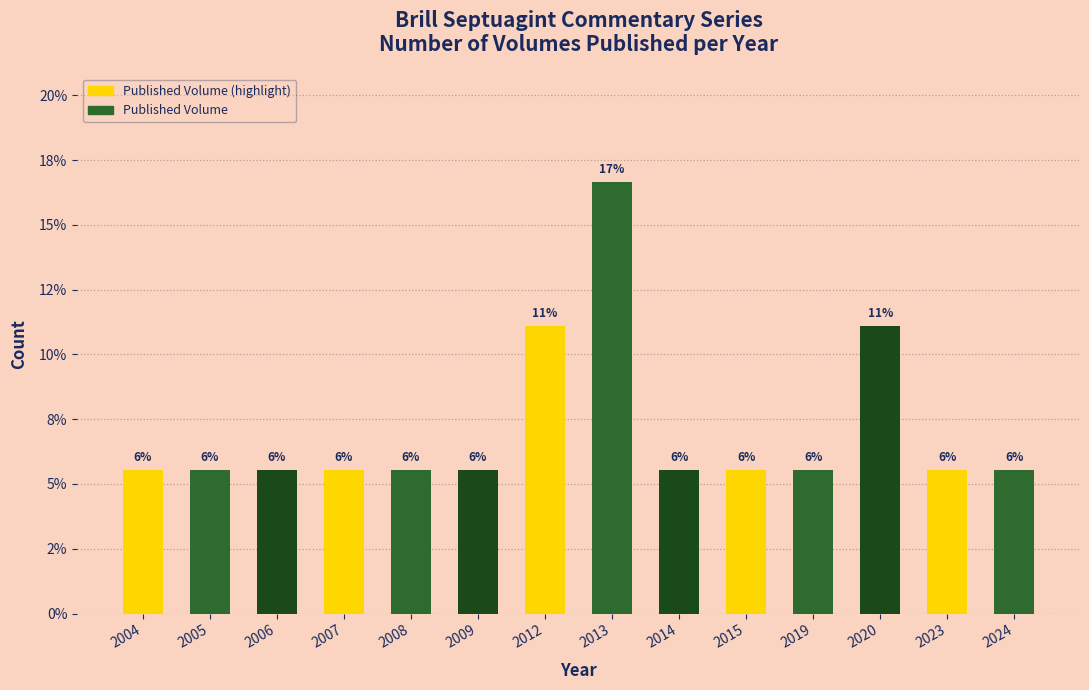

Are the bars horizontal?

No